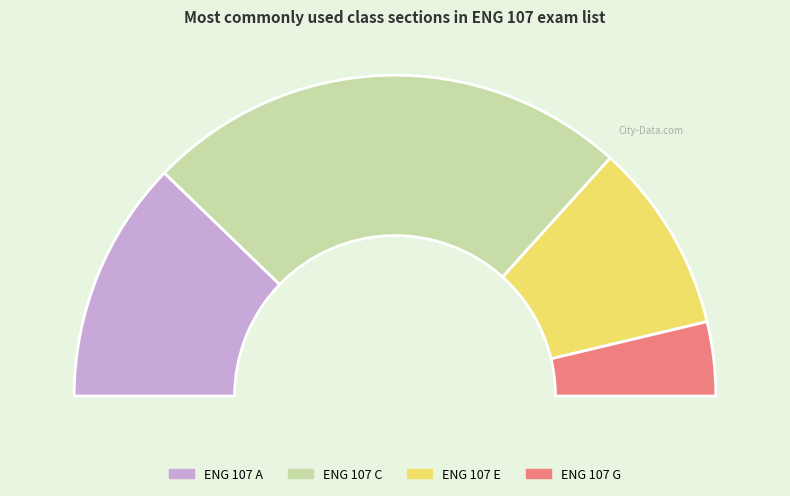

Rank the categories by value from highest to lowest.

ENG 107 C, ENG 107 A, ENG 107 E, ENG 107 G